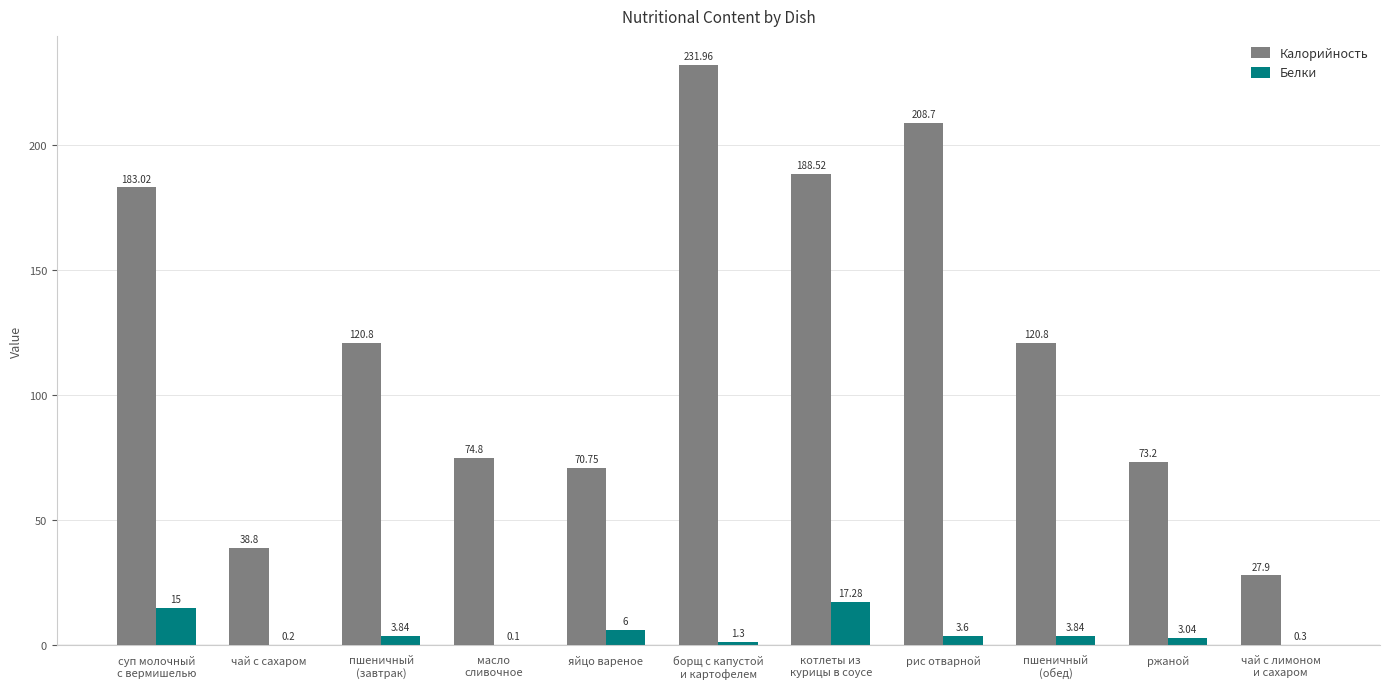

Where does the Белки series first go above 3?

суп молочный
с вермишелью